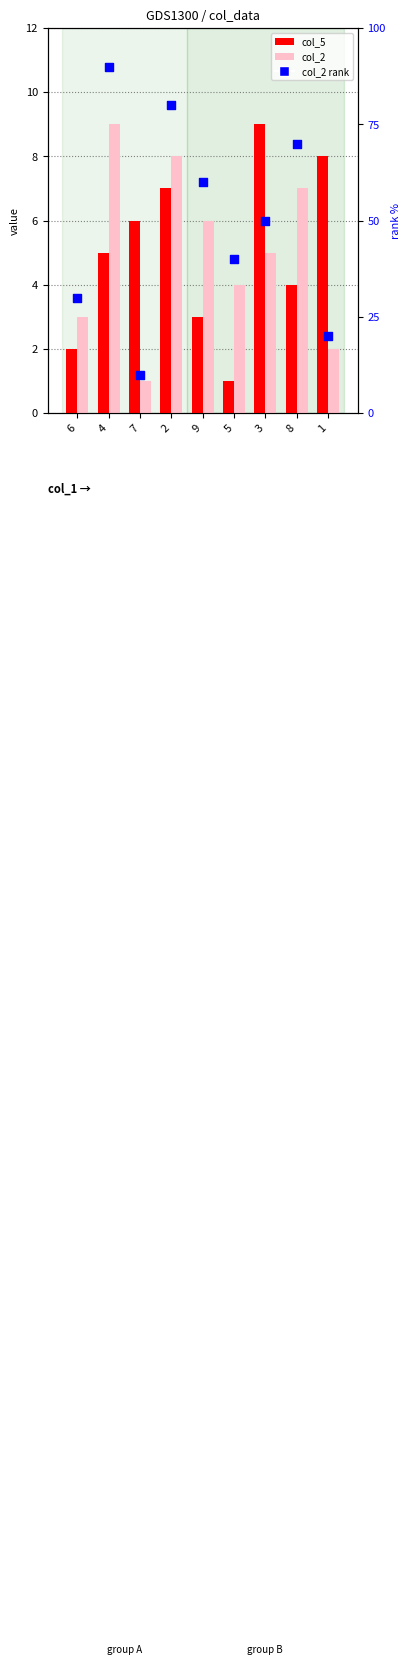

What is the total value across all series at 3?

64